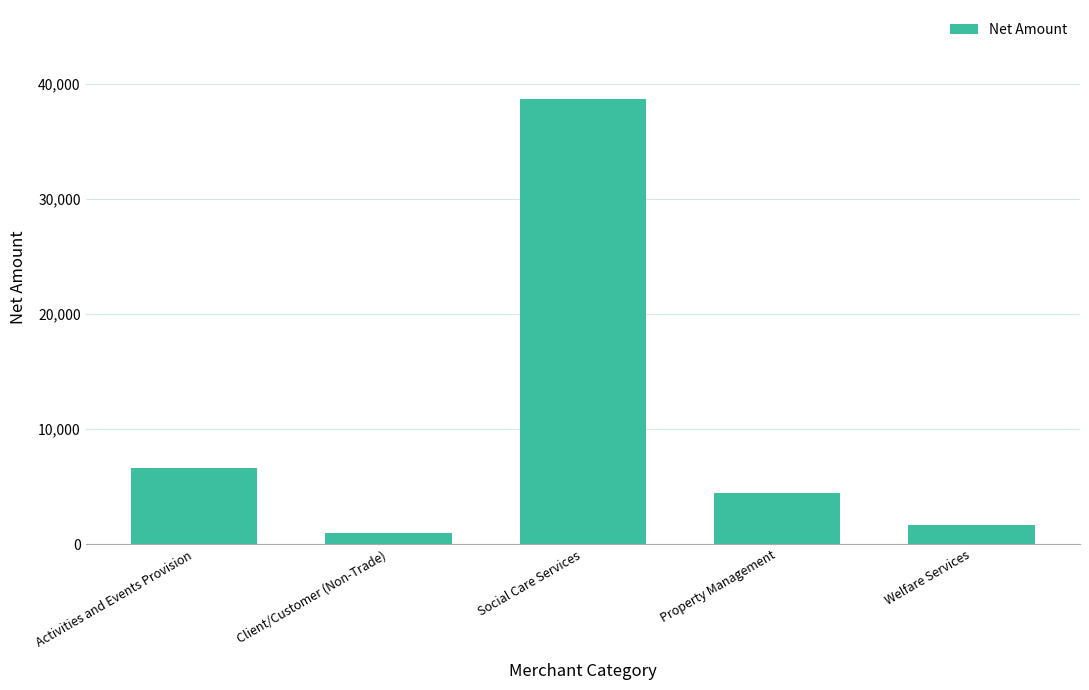

What is the label of the 3rd bar from the right?

Social Care Services